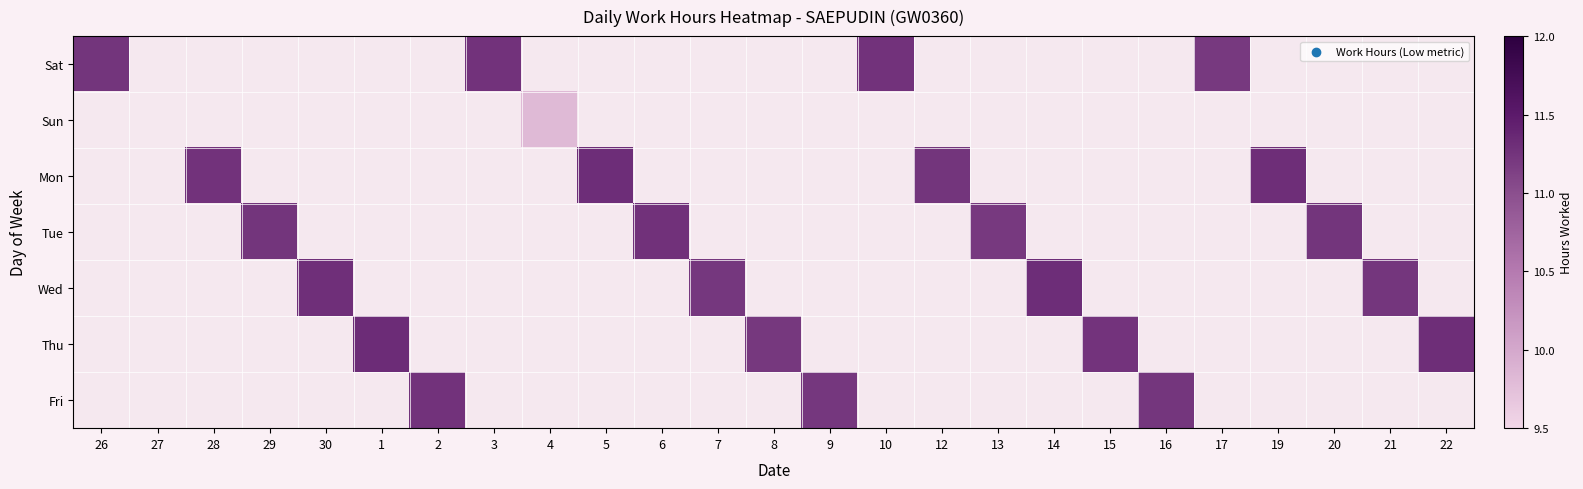

Which series has the widest spread of values?

Sat